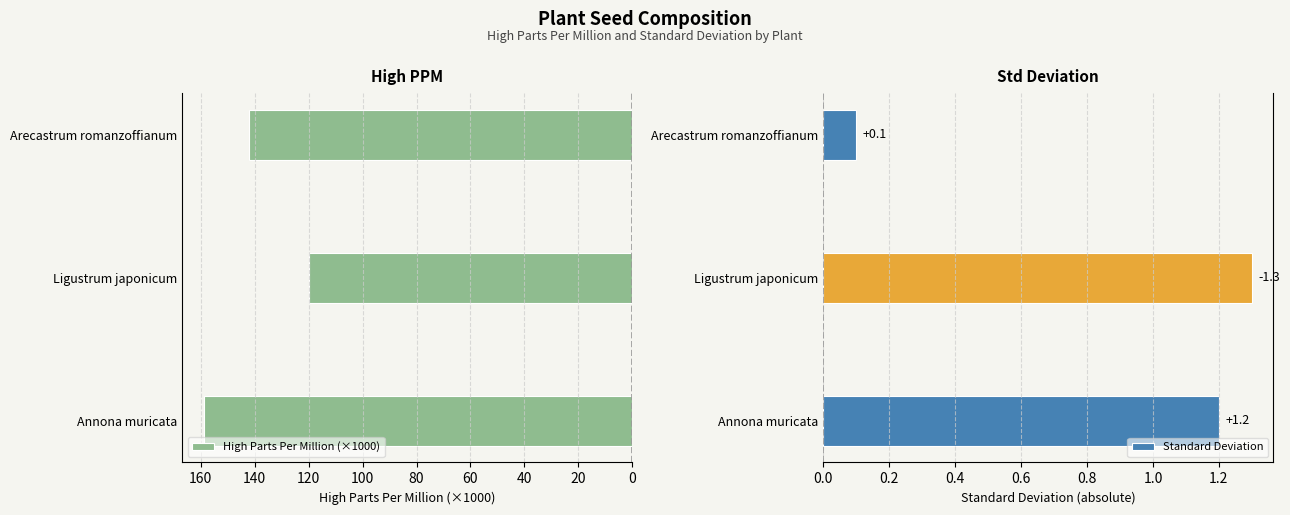

Is it true that High Parts Per Million (×1000) equals 166.9 at Ligustrum japonicum?

False